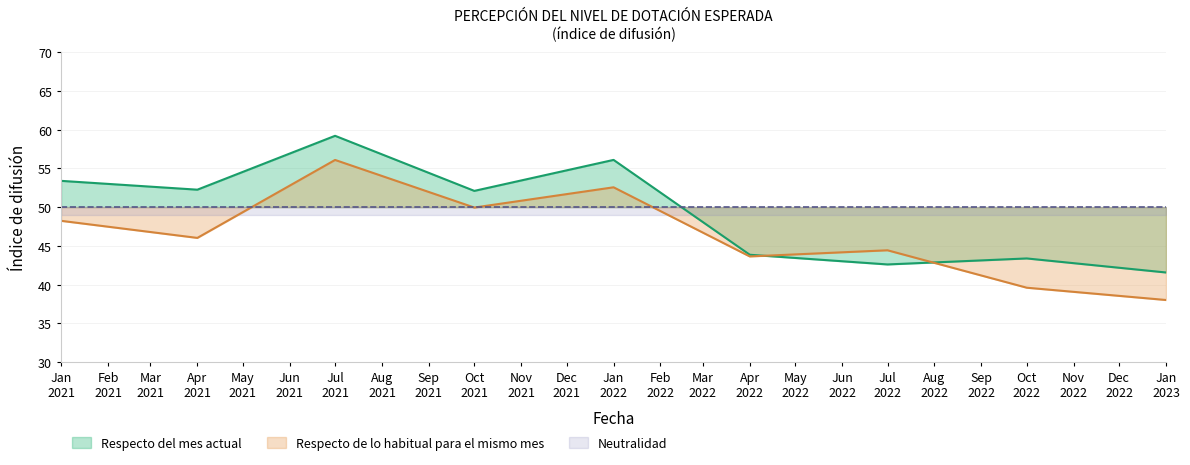

What is the lowest value of the Respecto de lo habitual para el mismo mes series?

38.0